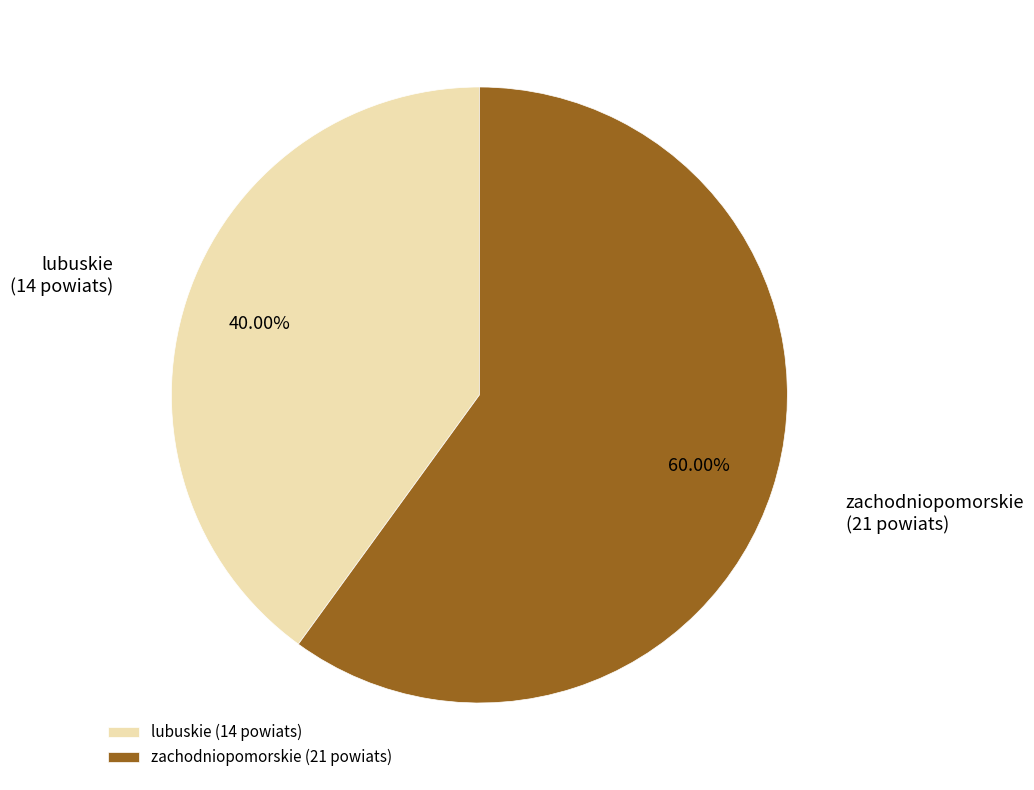

How many slices are in this pie chart?

2